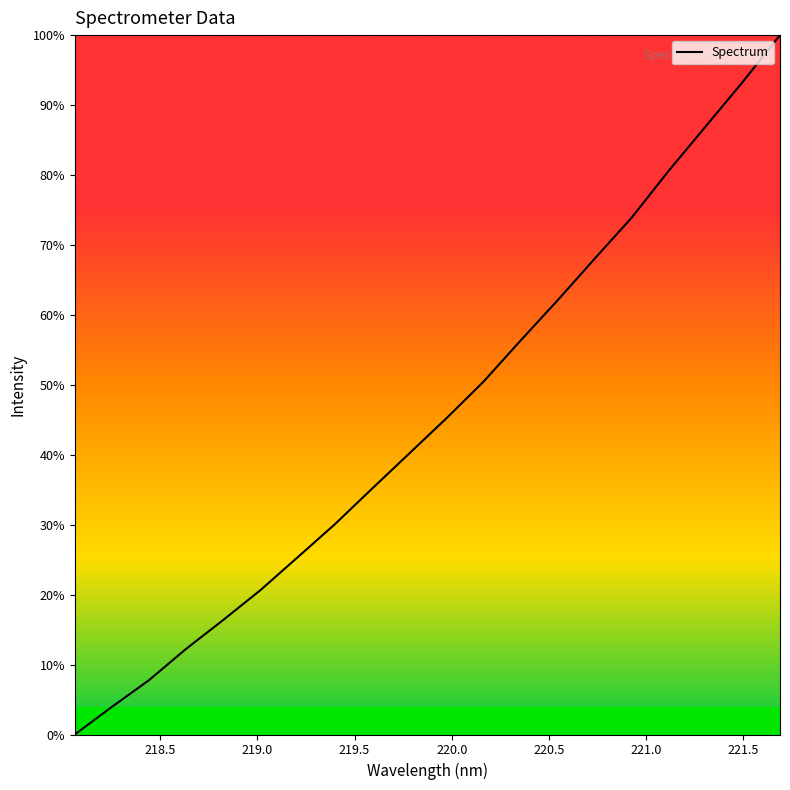

Is this an area chart (filled region under the line)?

No